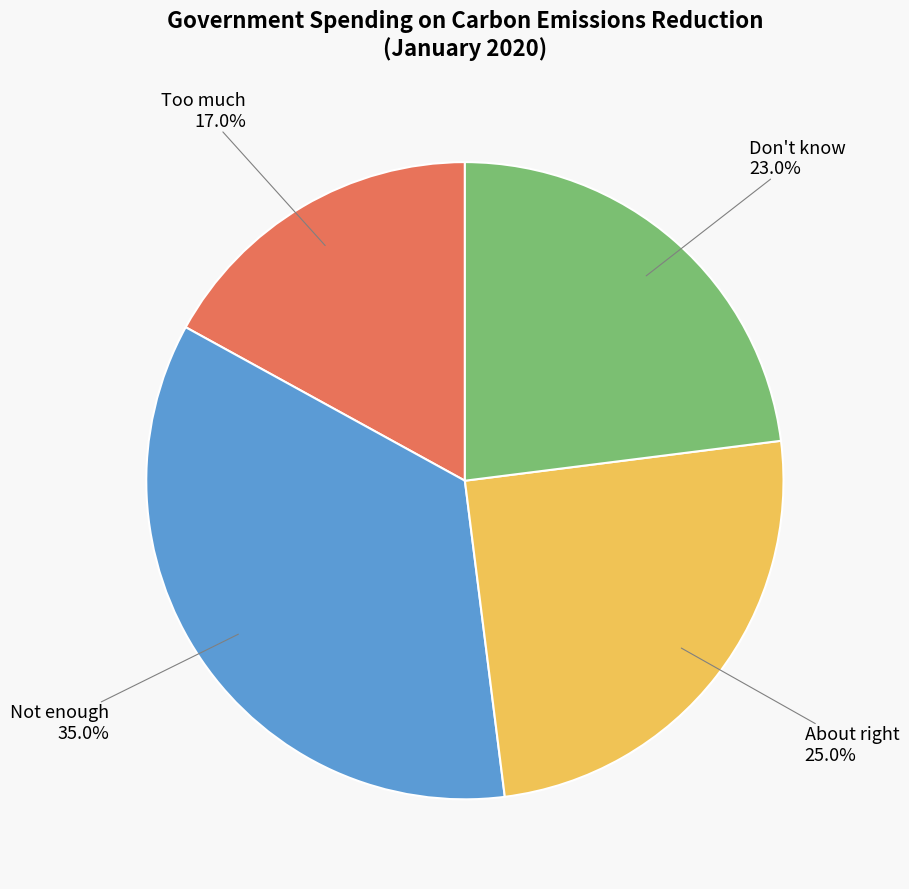

Is there any slice that represents more than half of the pie?

No